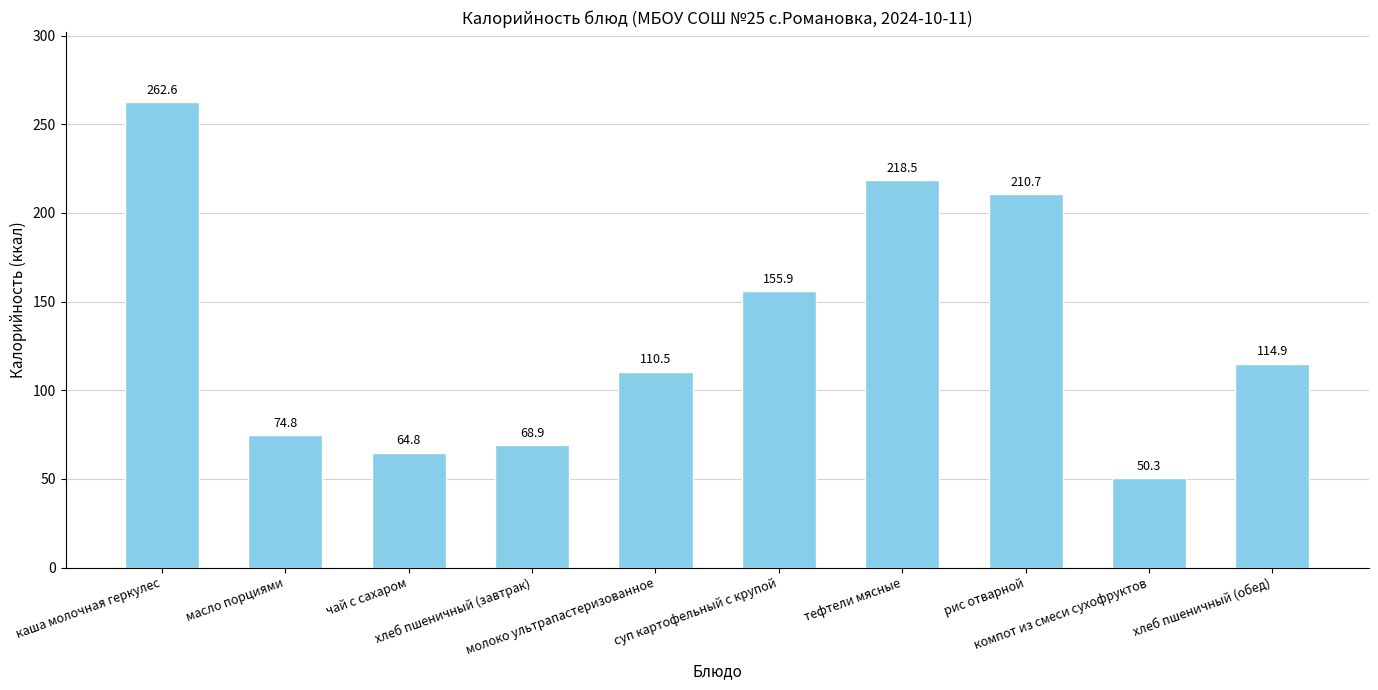

How many values are below 114?

5